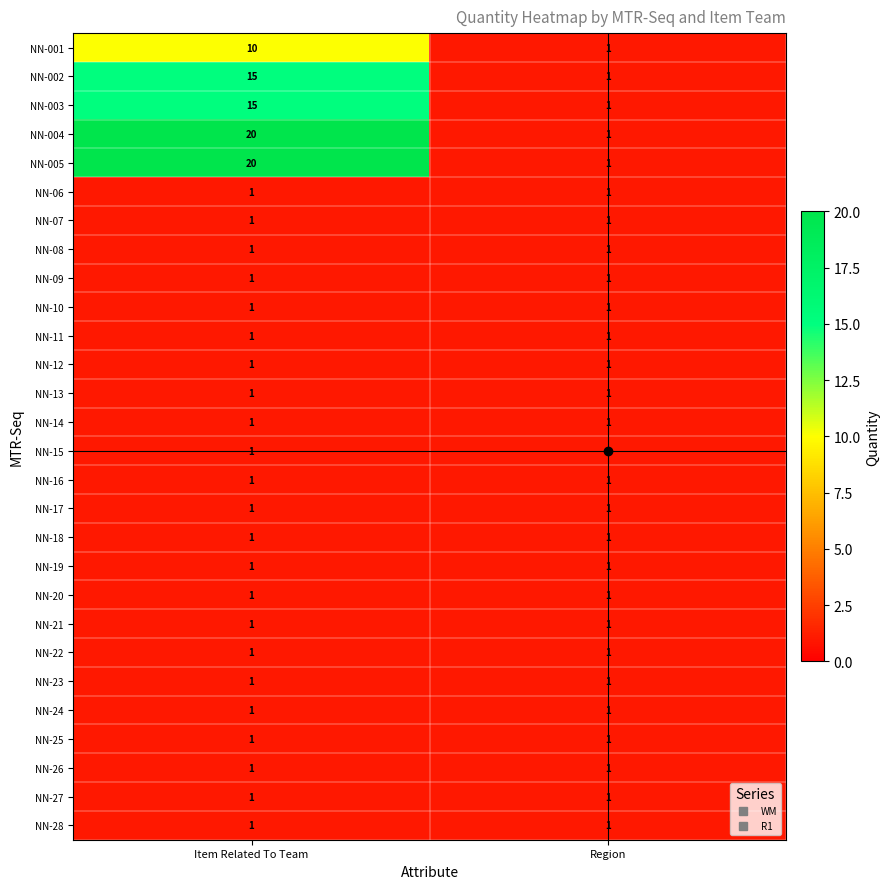

What is the spread (max minus min) of values at Item Related To Team?

19